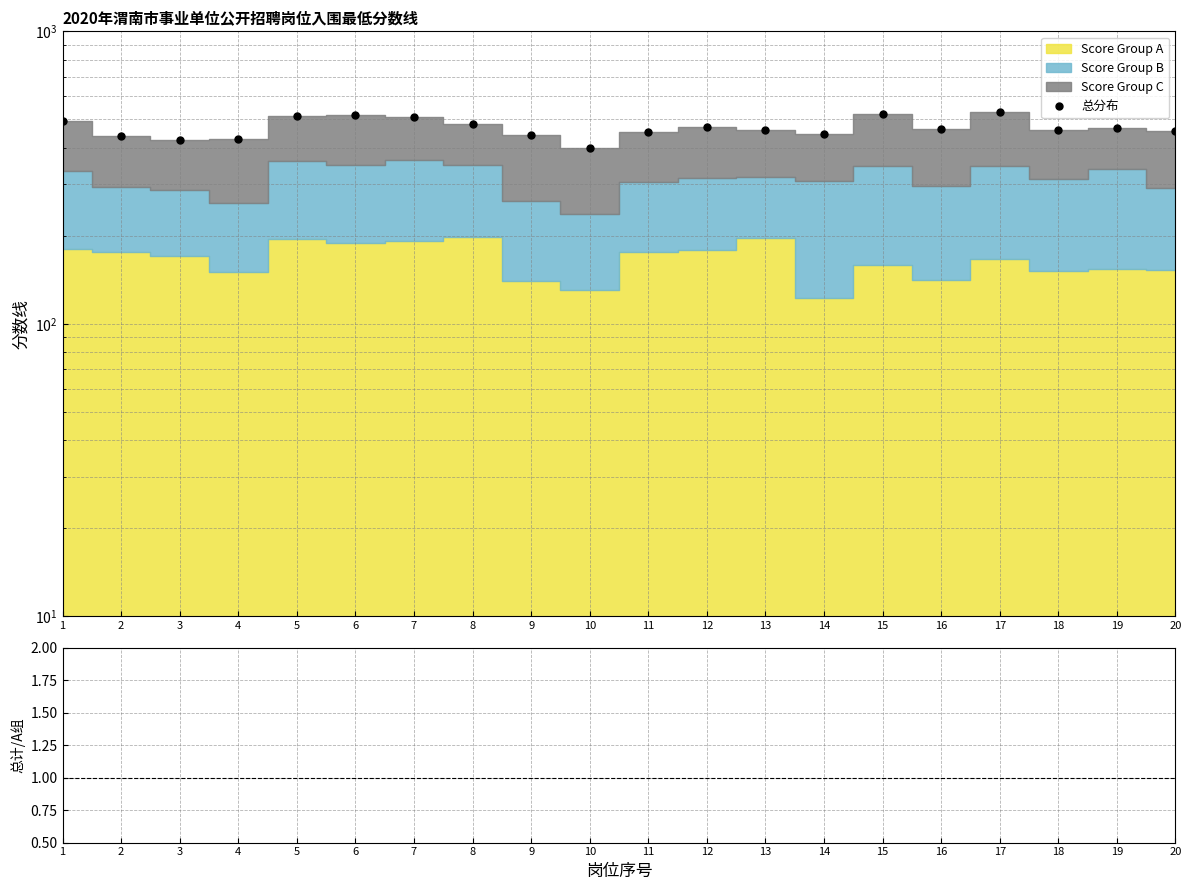

Between 7 and 18, which series saw the biggest shift?

总分布